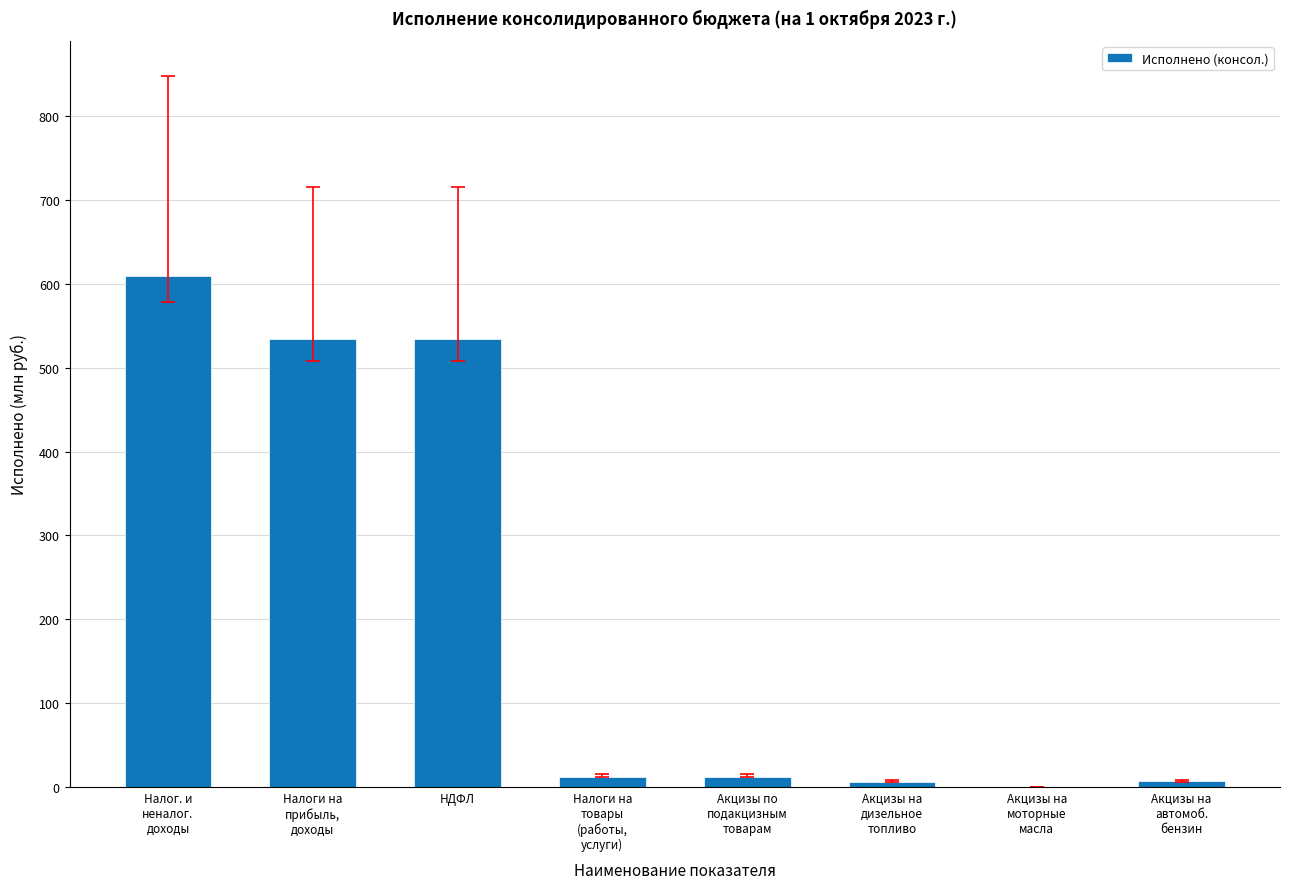

Where does the data first go above 11?

Налог. и
неналог.
доходы